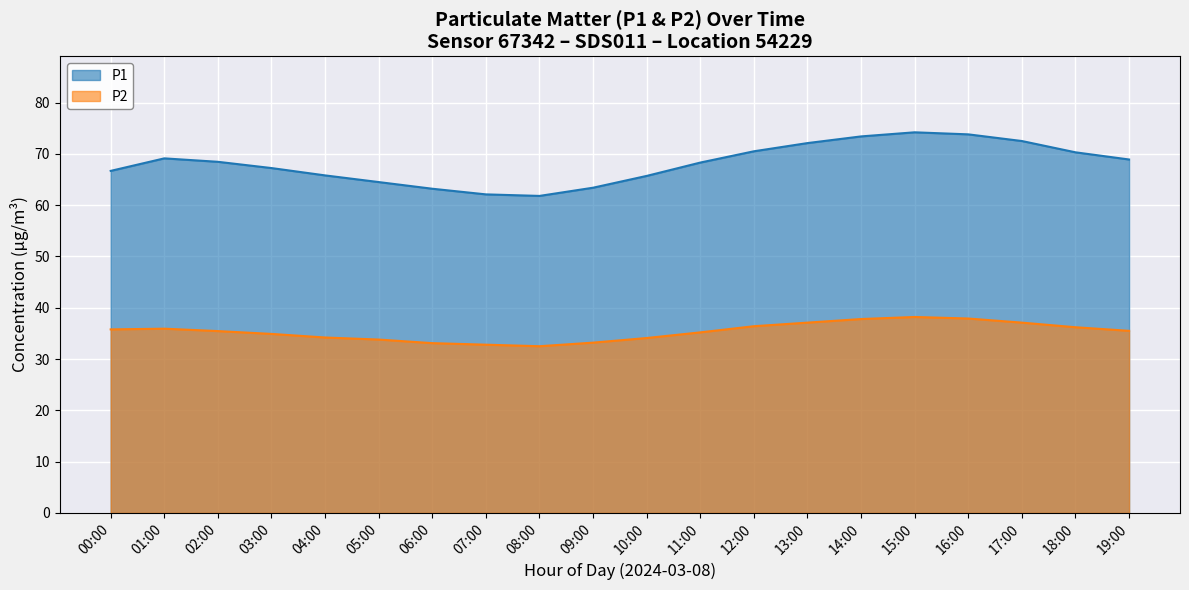

At which category is the sum across all series the highest?

15:00